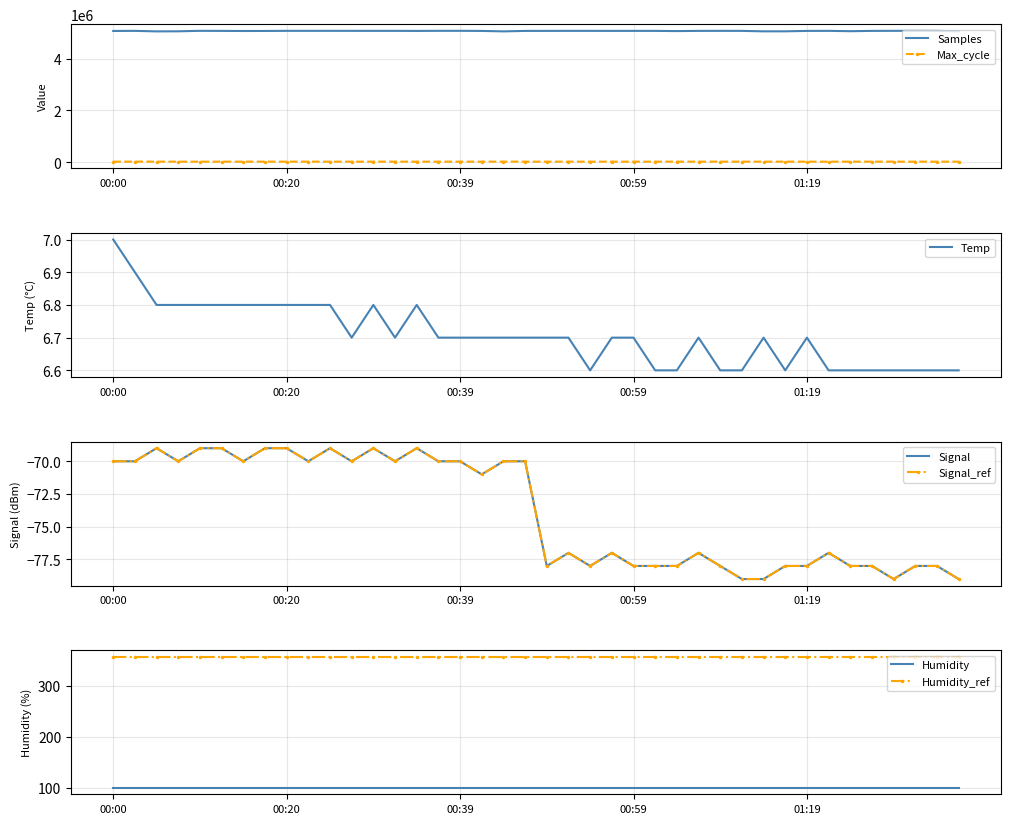

True or false: Max_cycle and Samples intersect in this chart.

False